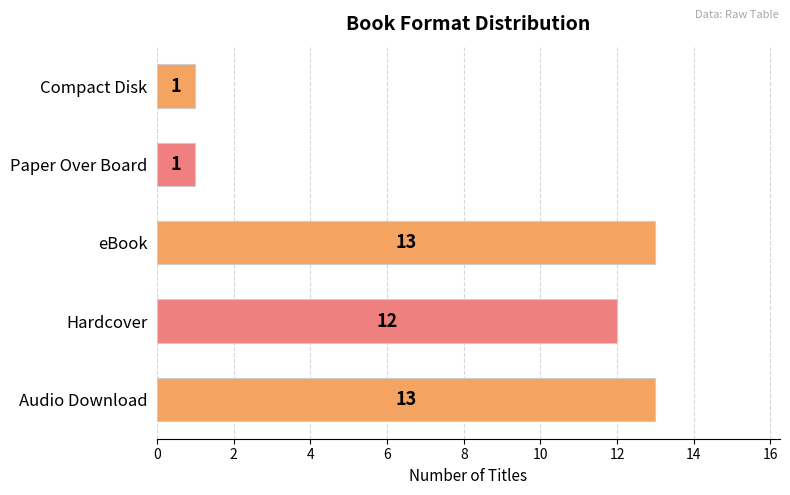

Between Paper Over Board and eBook, which is larger?

eBook